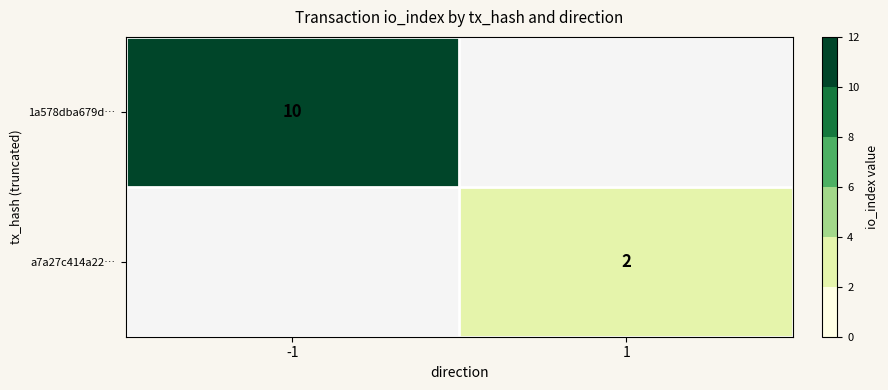

Is it true that a7a27c414a22… equals 2 at 1?

True